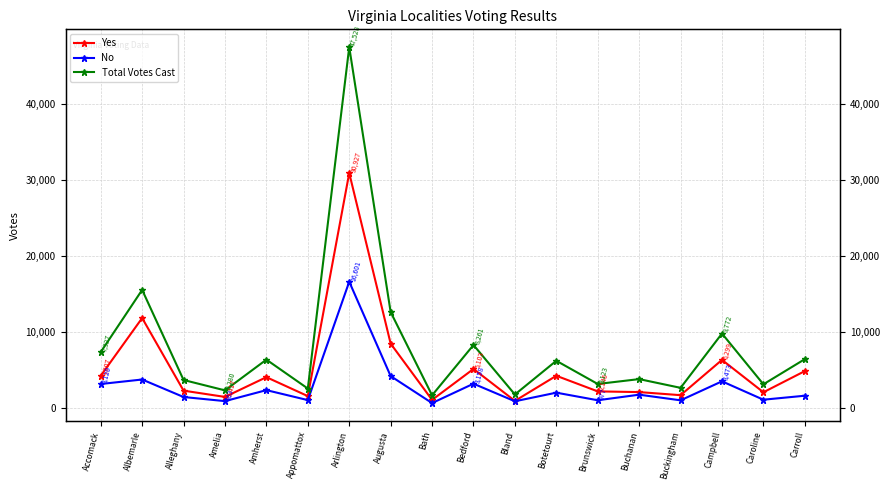

Where is the first local maximum for Total Votes Cast?

Albemarle